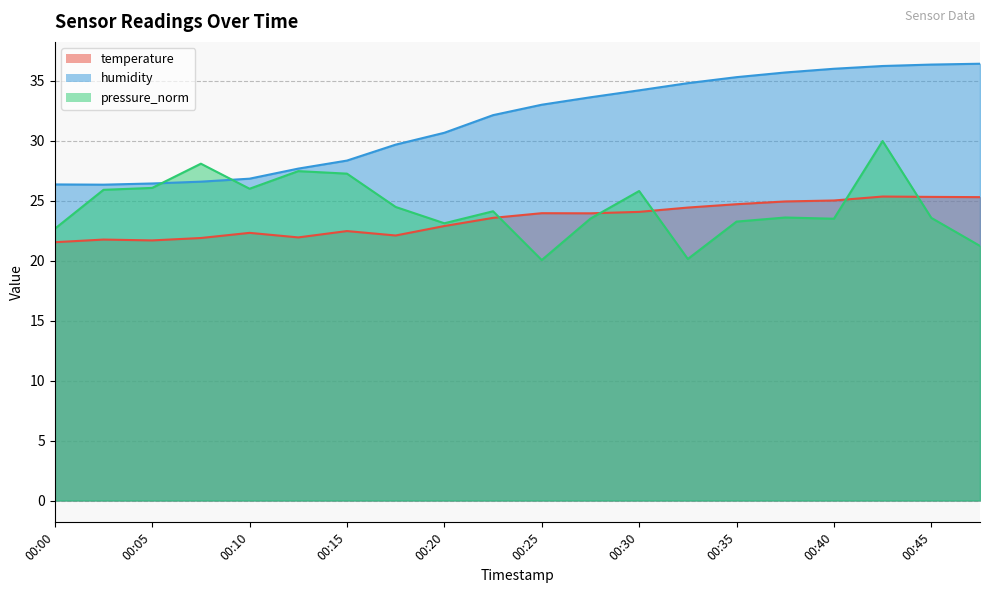

What is the difference between the maximum and minimum values in the pressure_norm series?

9.9